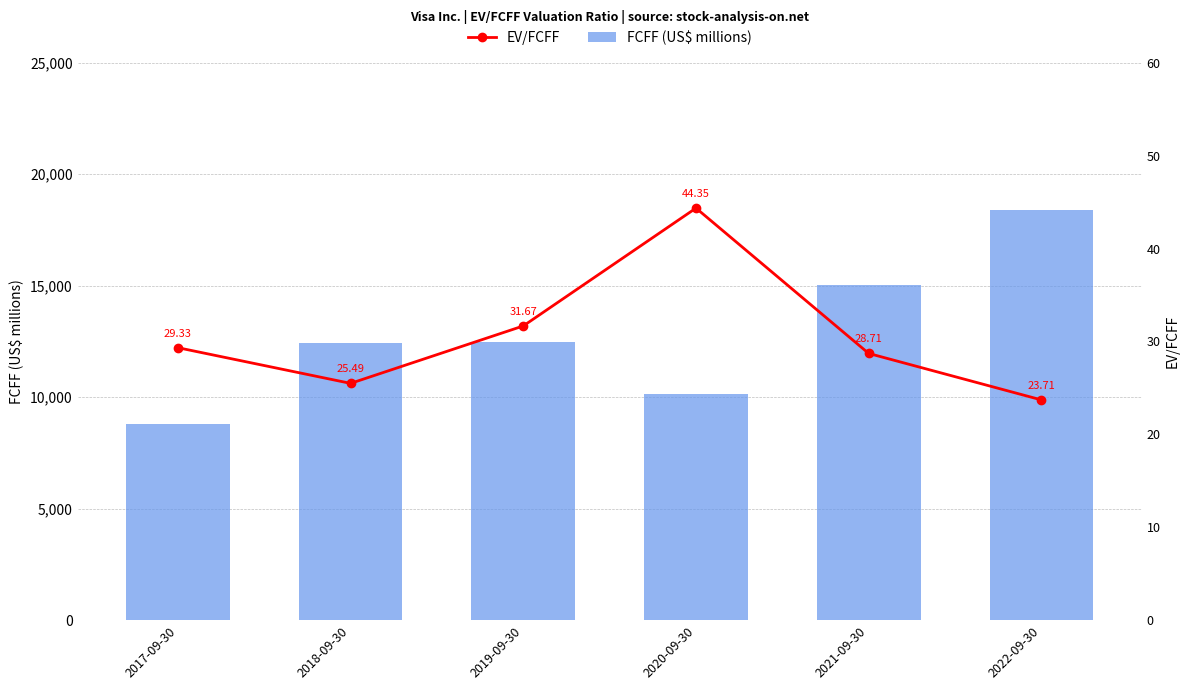

Rank the categories by EV/FCFF value from lowest to highest.

2022-09-30, 2018-09-30, 2021-09-30, 2017-09-30, 2019-09-30, 2020-09-30